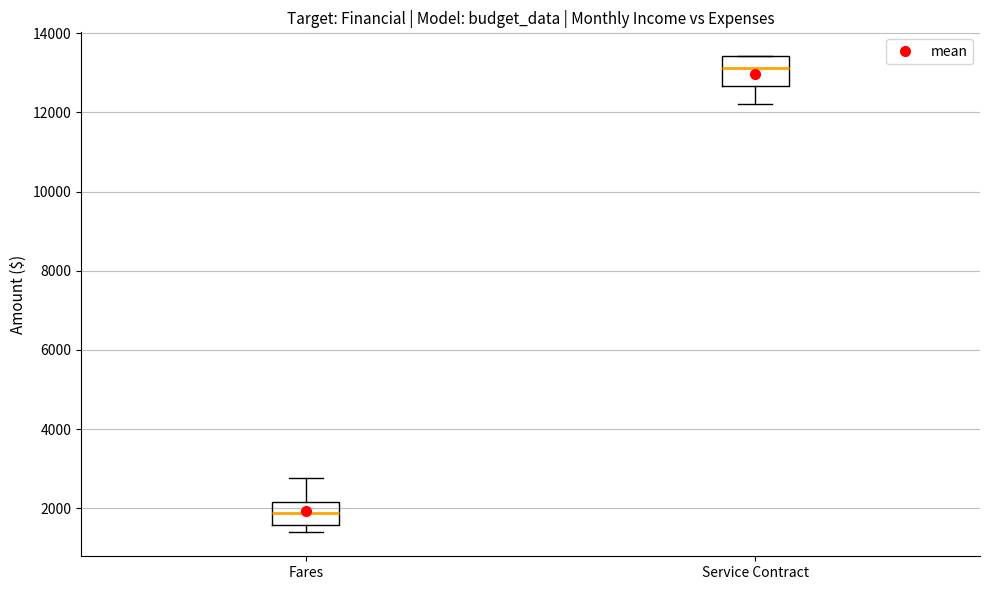

Which box's median line is the highest?

Service Contract